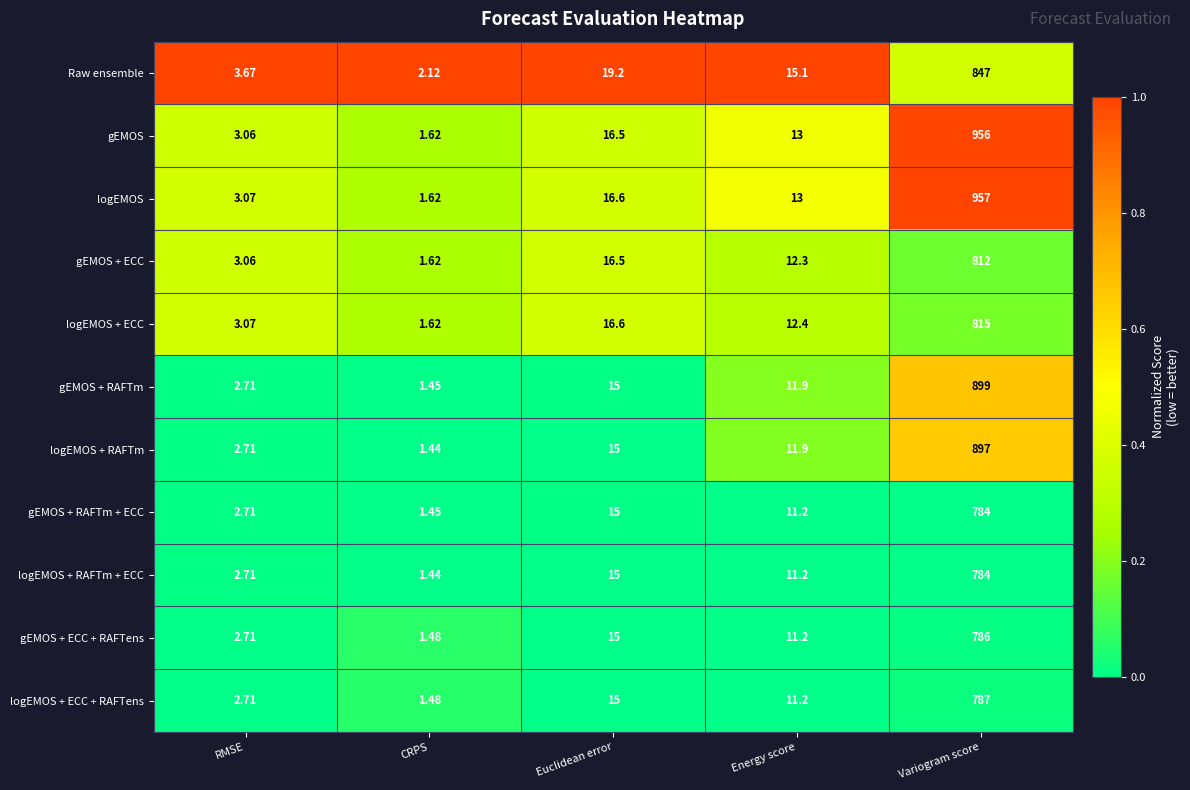

Which series changed the most between RMSE and Energy score?

Raw ensemble